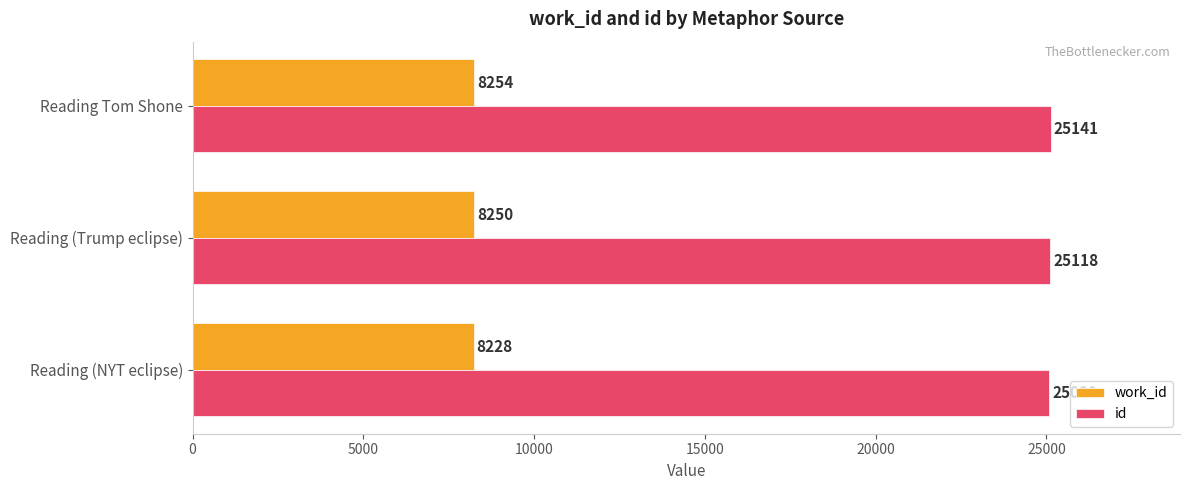

Between Reading (NYT eclipse) and Reading Tom Shone, which series saw the biggest shift?

id